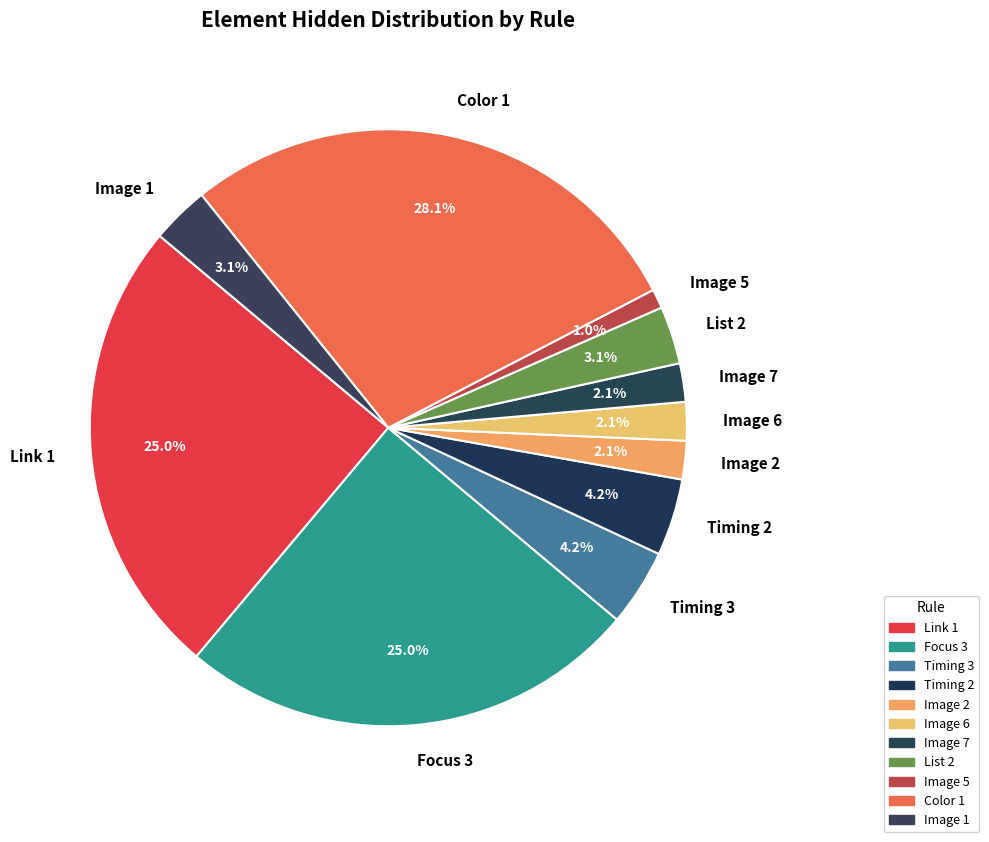

How much of the chart is everything except Image 5?

99.0%